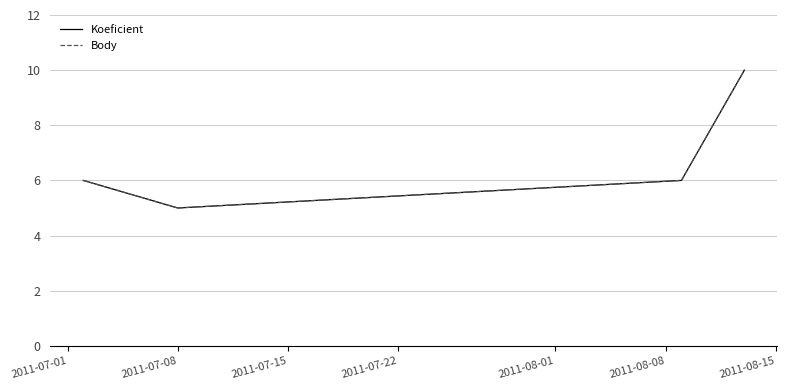

True or false: Koeficient and Body intersect in this chart.

False